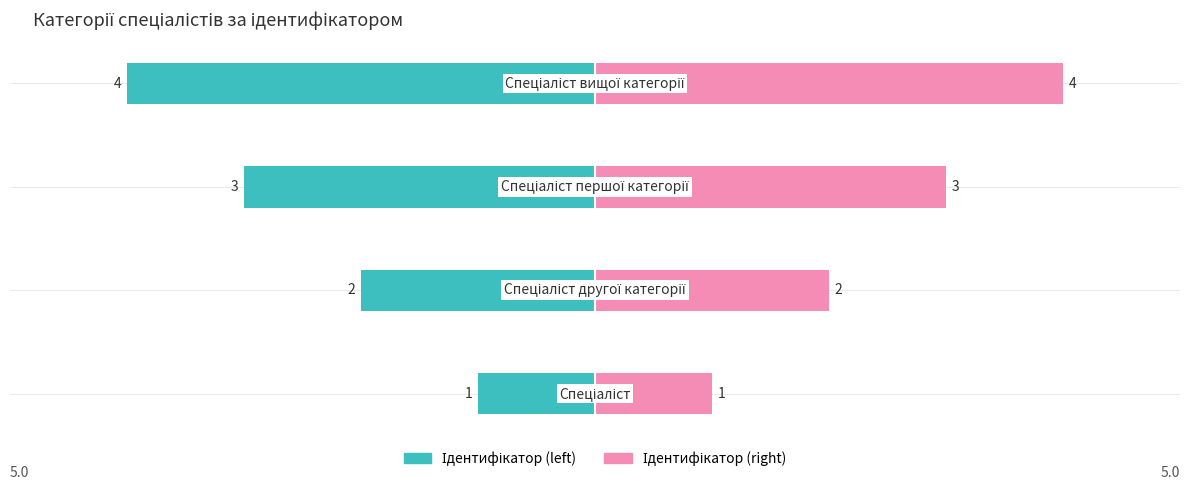

What is the value of the Ідентифікатор (right) bar at the 2nd from the left?

2